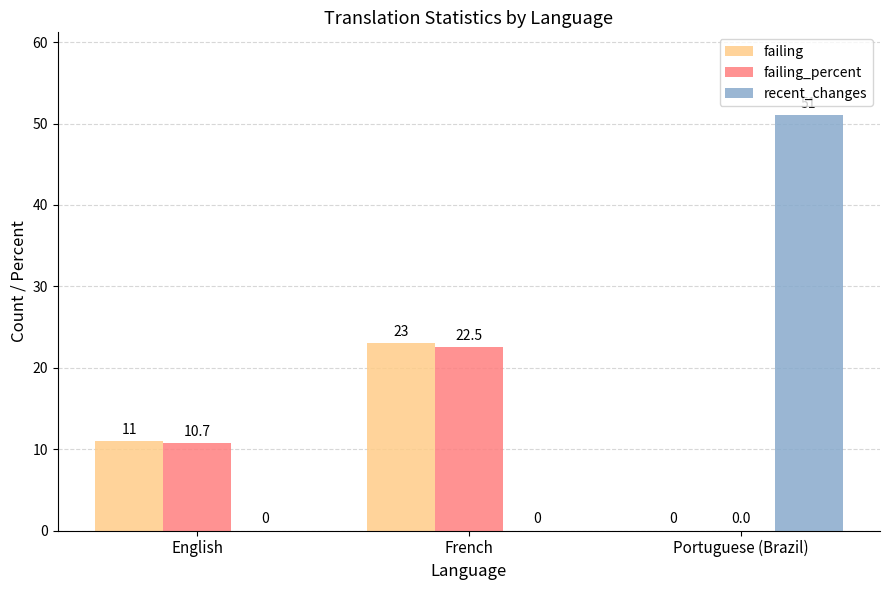

At which category does the chart reach its peak across all series?

Portuguese (Brazil)